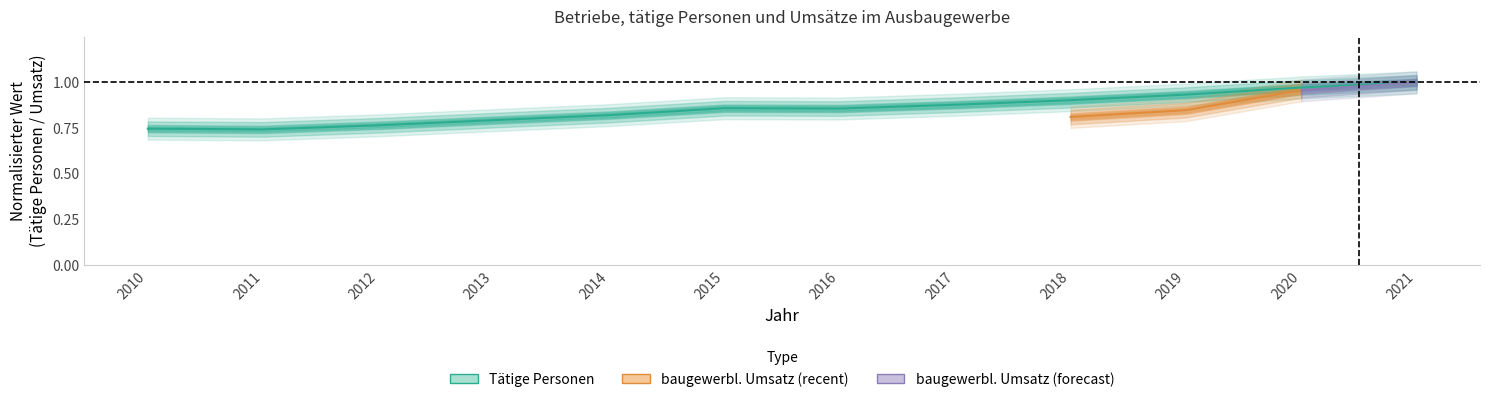

What is the difference between the maximum and minimum values?

0.3